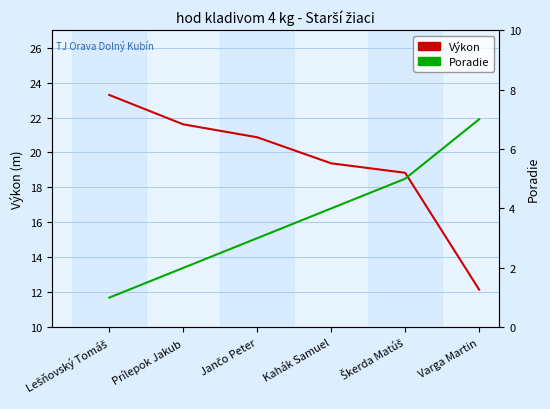

What is the sum of all Poradie values?

22.0